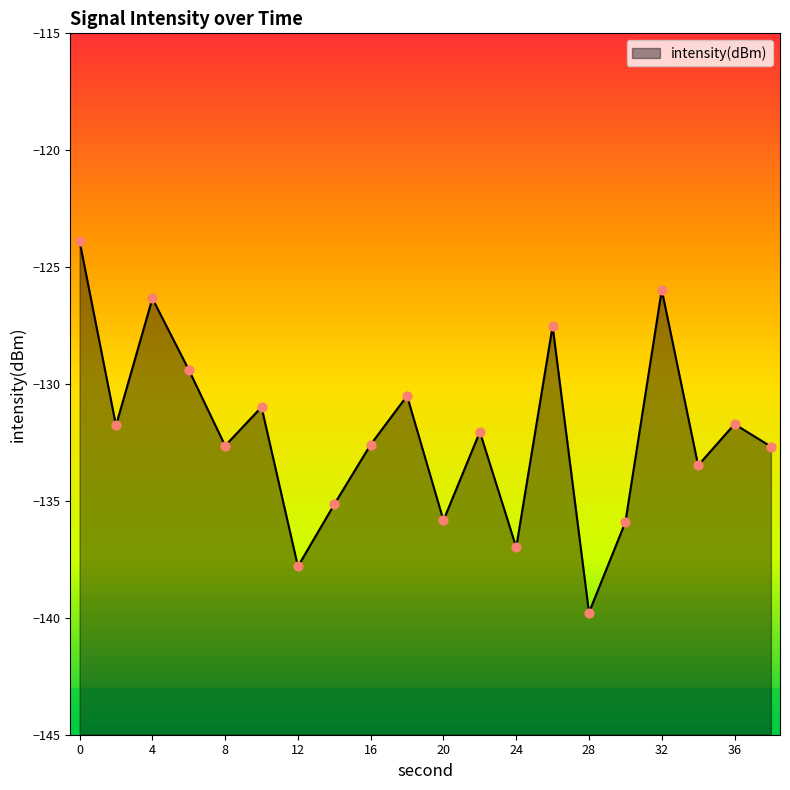

What is the change in value from 18 to 38?

-2.2